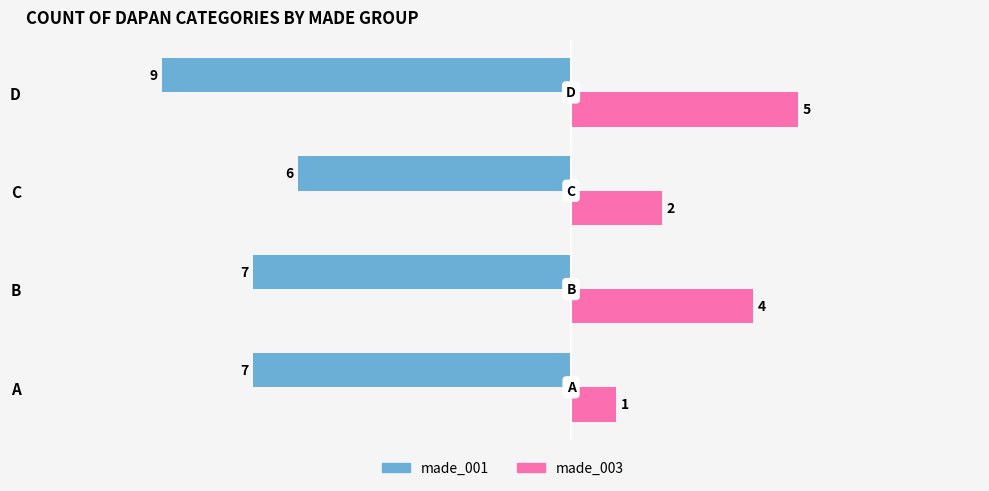

What value does the made_003 series have at D?

5